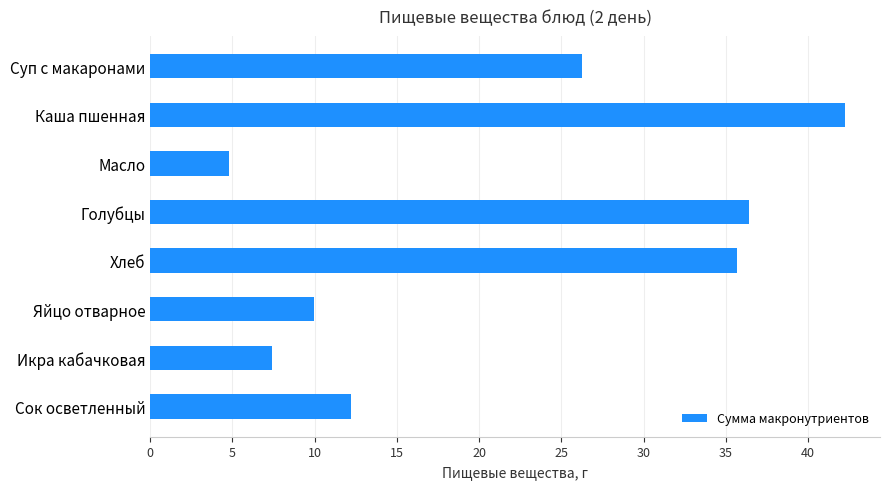

How many values are below 26?

4